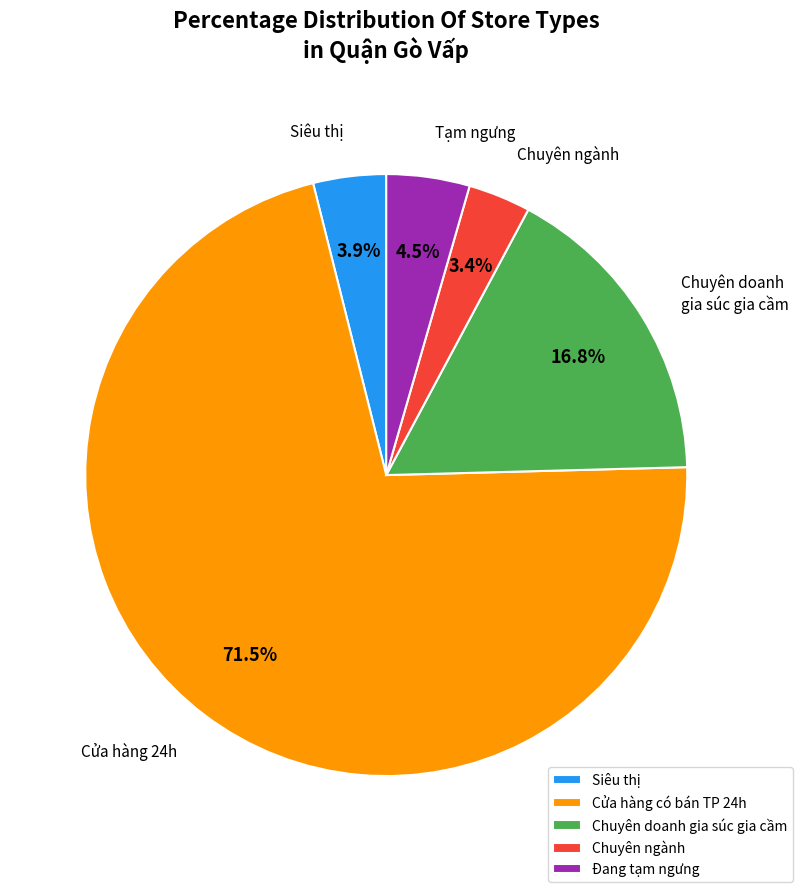

Is it true that Chuyên ngành is 17% of the pie?

False